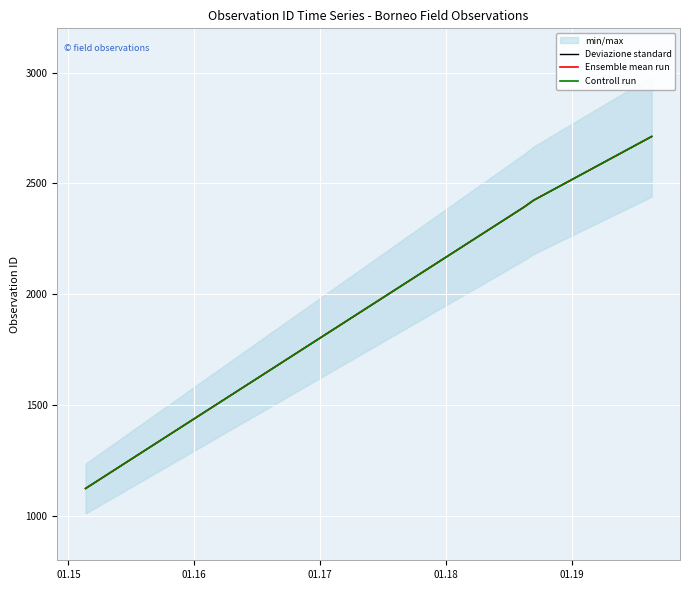

At 01.15, list the series in order from smallest to largest.

Deviazione standard, Ensemble mean run, Controll run